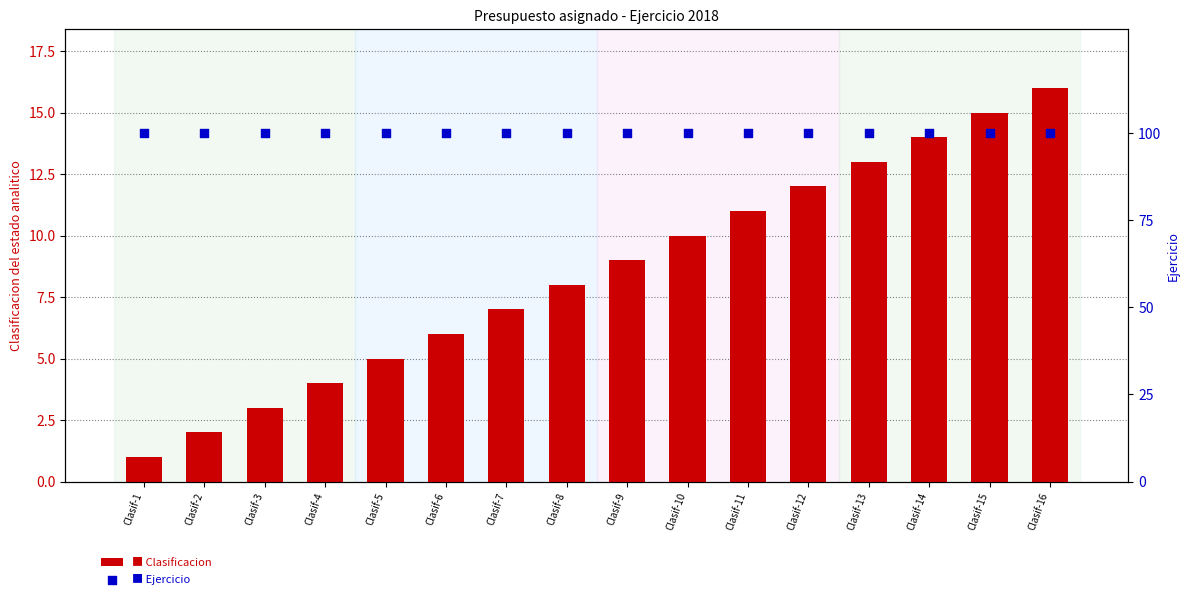

Is the value of Ejercicio at Clasif-16 greater than the value of Clasificacion at Clasif-16?

Yes